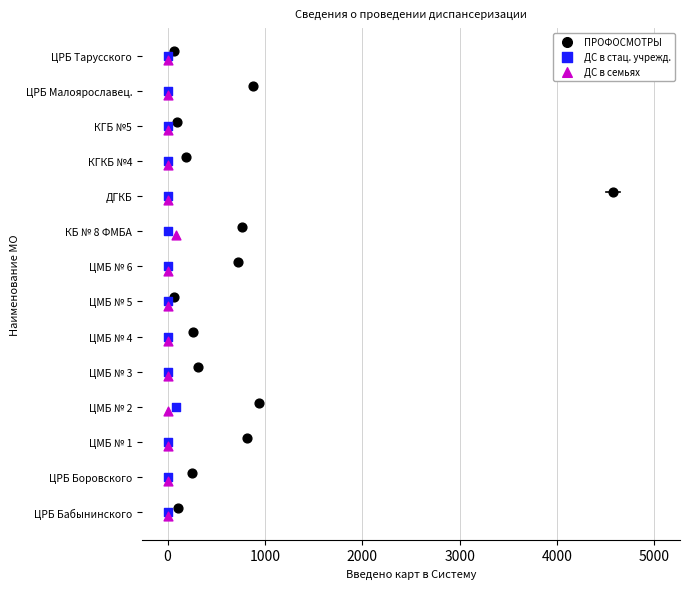

What are all the series names shown in the legend?

ПРОФОСМОТРЫ, ДС в стац. учрежд., ДС в семьях